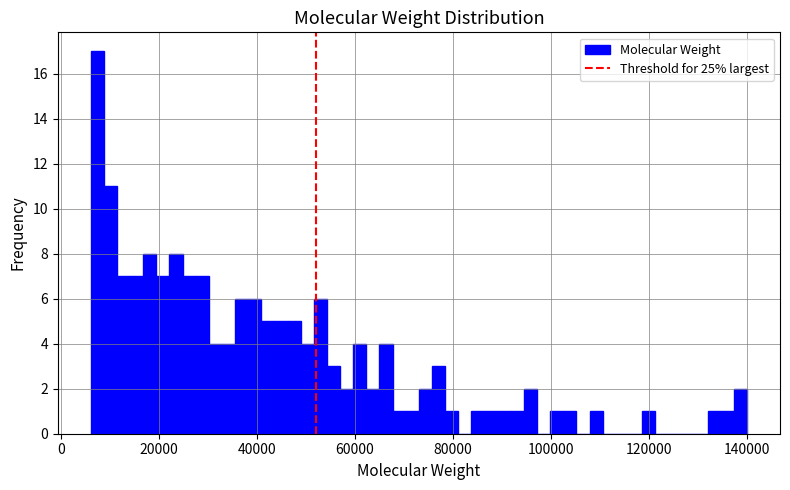

Read against the x-axis, roughly where is the centre of the tallest bar?

8000